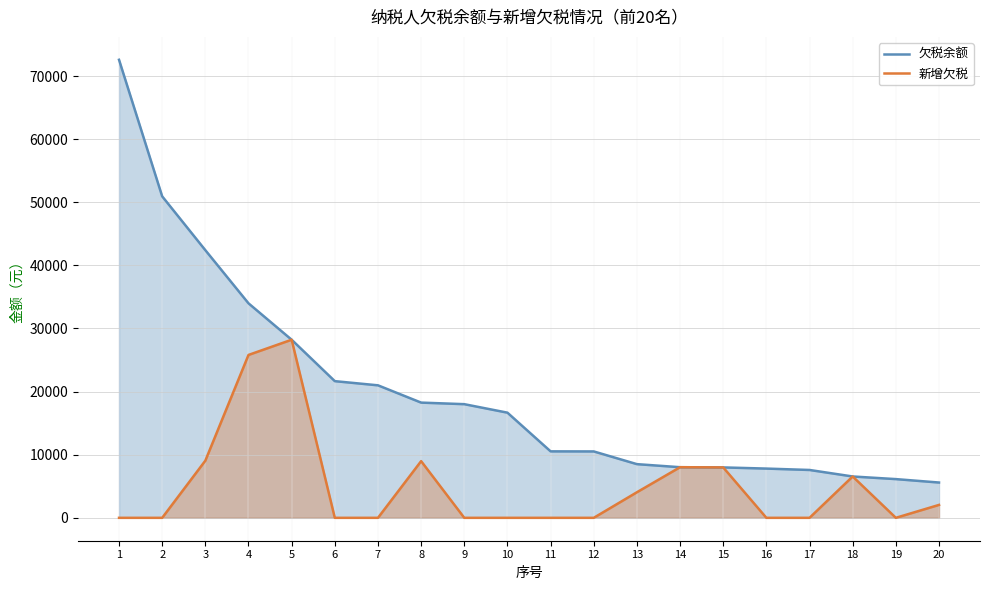

At which category is the sum across all series the highest?

1